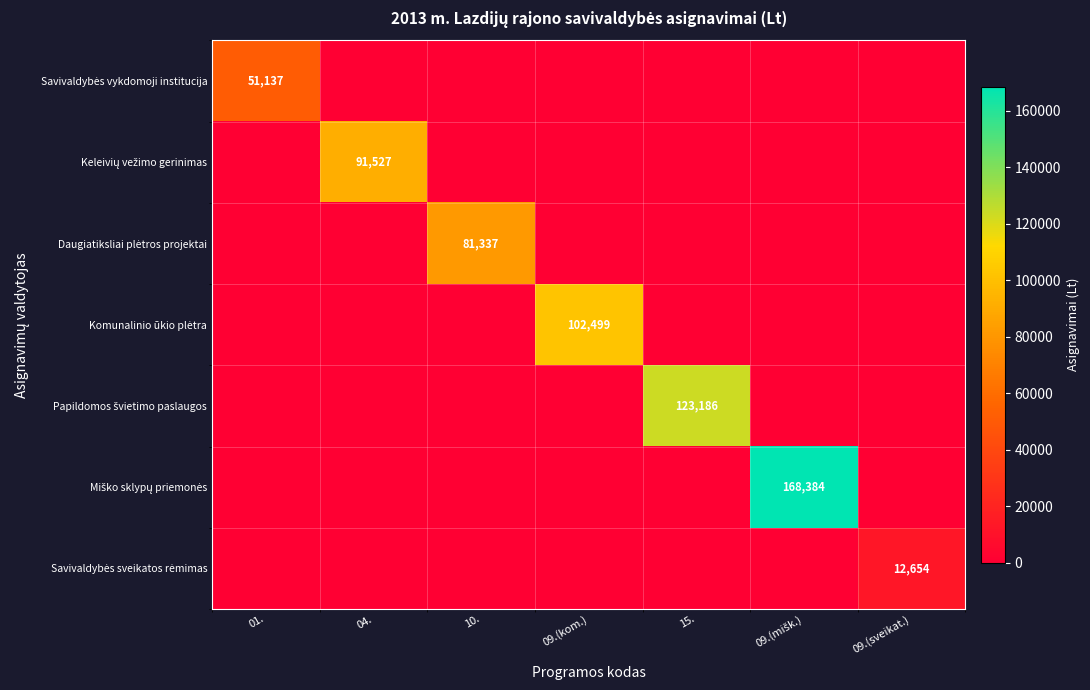

What is the highest value of the Daugiatiksliai plėtros projektai series?

81337